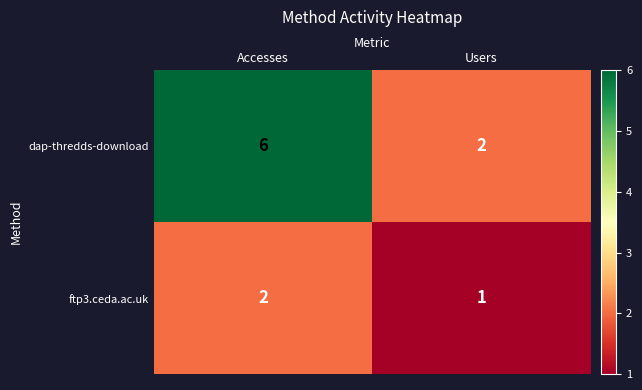

What is the difference between the highest and lowest values at Users?

1